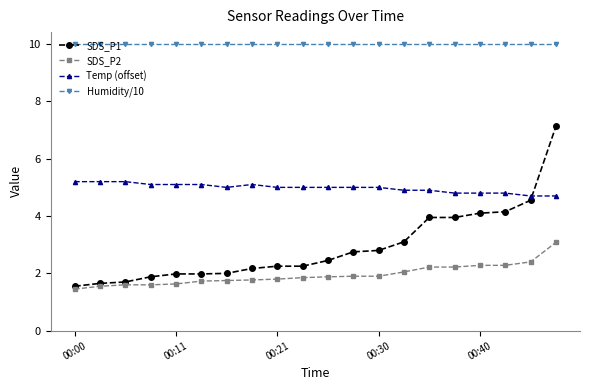

Rank the series by their maximum value, from lowest to highest.

SDS_P2, Temp (offset), SDS_P1, Humidity/10